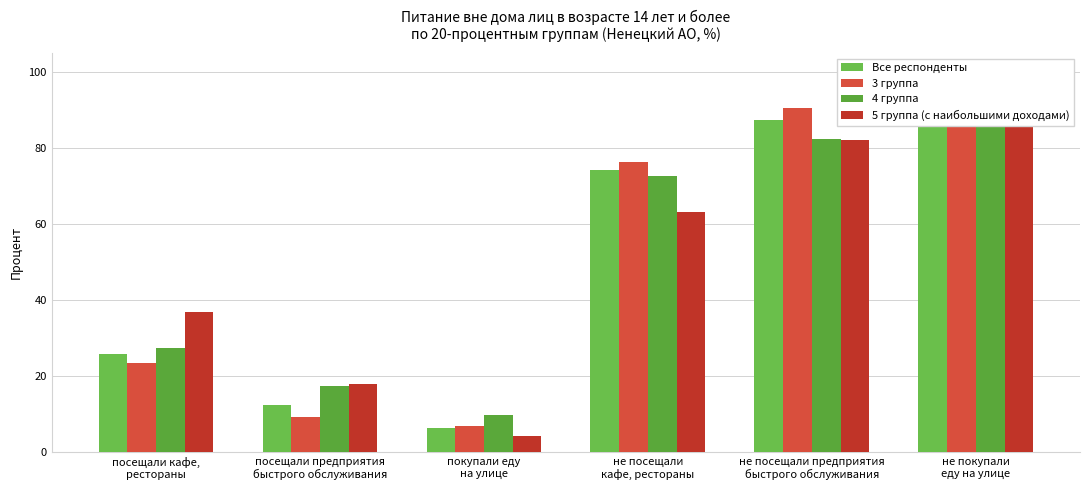

Between покупали еду
на улице and не посещали предприятия
быстрого обслуживания, which series saw the biggest shift?

3 группа